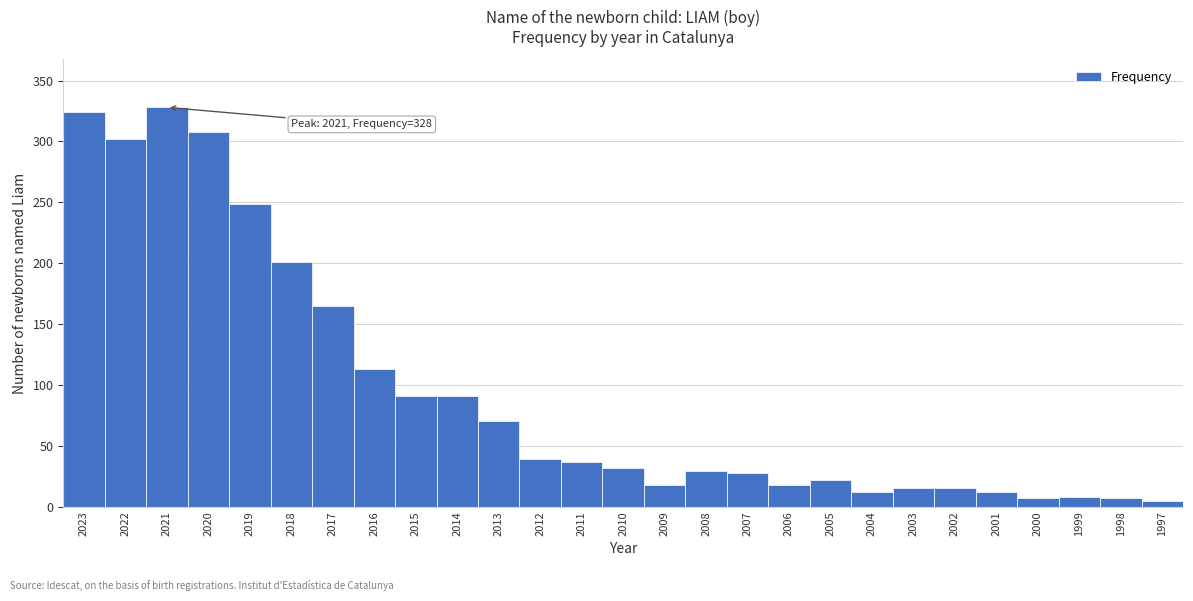

What is the change in value from 2013 to 2002?

-55